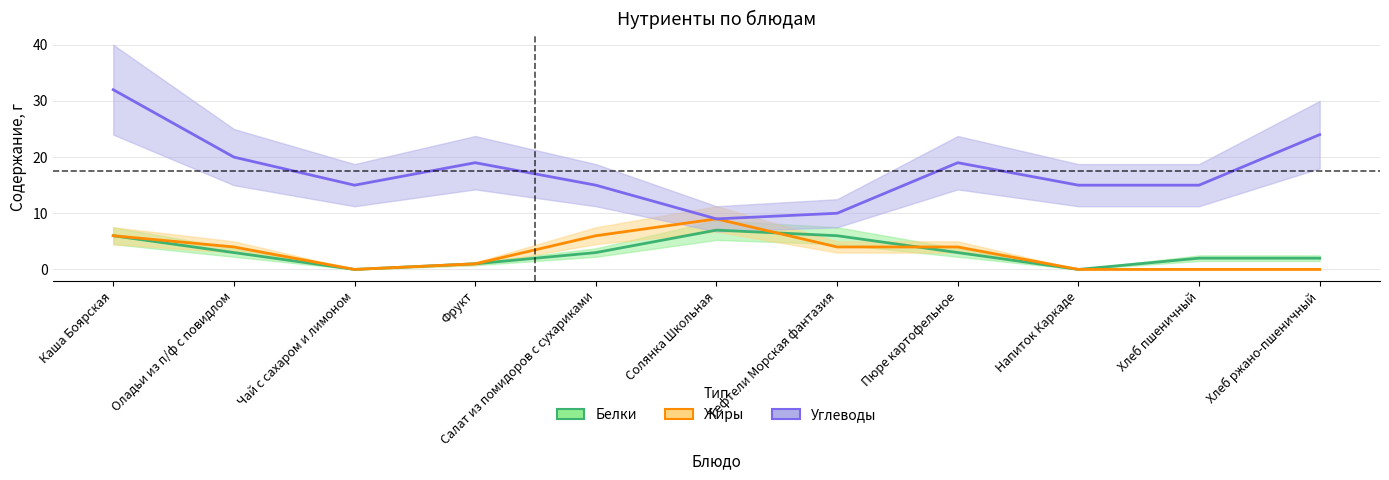

Reading left to right, transcribe all the data shown in this chart.

Белки: Каша Боярская=6	Оладьи из п/ф с повидлом=3	Чай с сахаром и лимоном=0	Фрукт=1	Салат из помидоров с сухариками=3	Солянка Школьная=7	Тефтели Морская фантазия=6	Пюре картофельное=3	Напиток Каркаде=0	Хлеб пшеничный=2	Хлеб ржано-пшеничный=2
Жиры: Каша Боярская=6	Оладьи из п/ф с повидлом=4	Чай с сахаром и лимоном=0	Фрукт=1	Салат из помидоров с сухариками=6	Солянка Школьная=9	Тефтели Морская фантазия=4	Пюре картофельное=4	Напиток Каркаде=0	Хлеб пшеничный=0	Хлеб ржано-пшеничный=0
Углеводы: Каша Боярская=32	Оладьи из п/ф с повидлом=20	Чай с сахаром и лимоном=15	Фрукт=19	Салат из помидоров с сухариками=15	Солянка Школьная=9	Тефтели Морская фантазия=10	Пюре картофельное=19	Напиток Каркаде=15	Хлеб пшеничный=15	Хлеб ржано-пшеничный=24